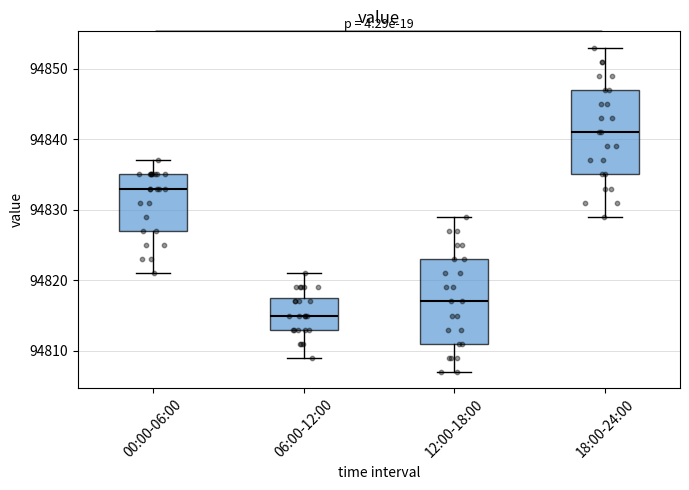

Which box has the highest median line?

18:00-24:00